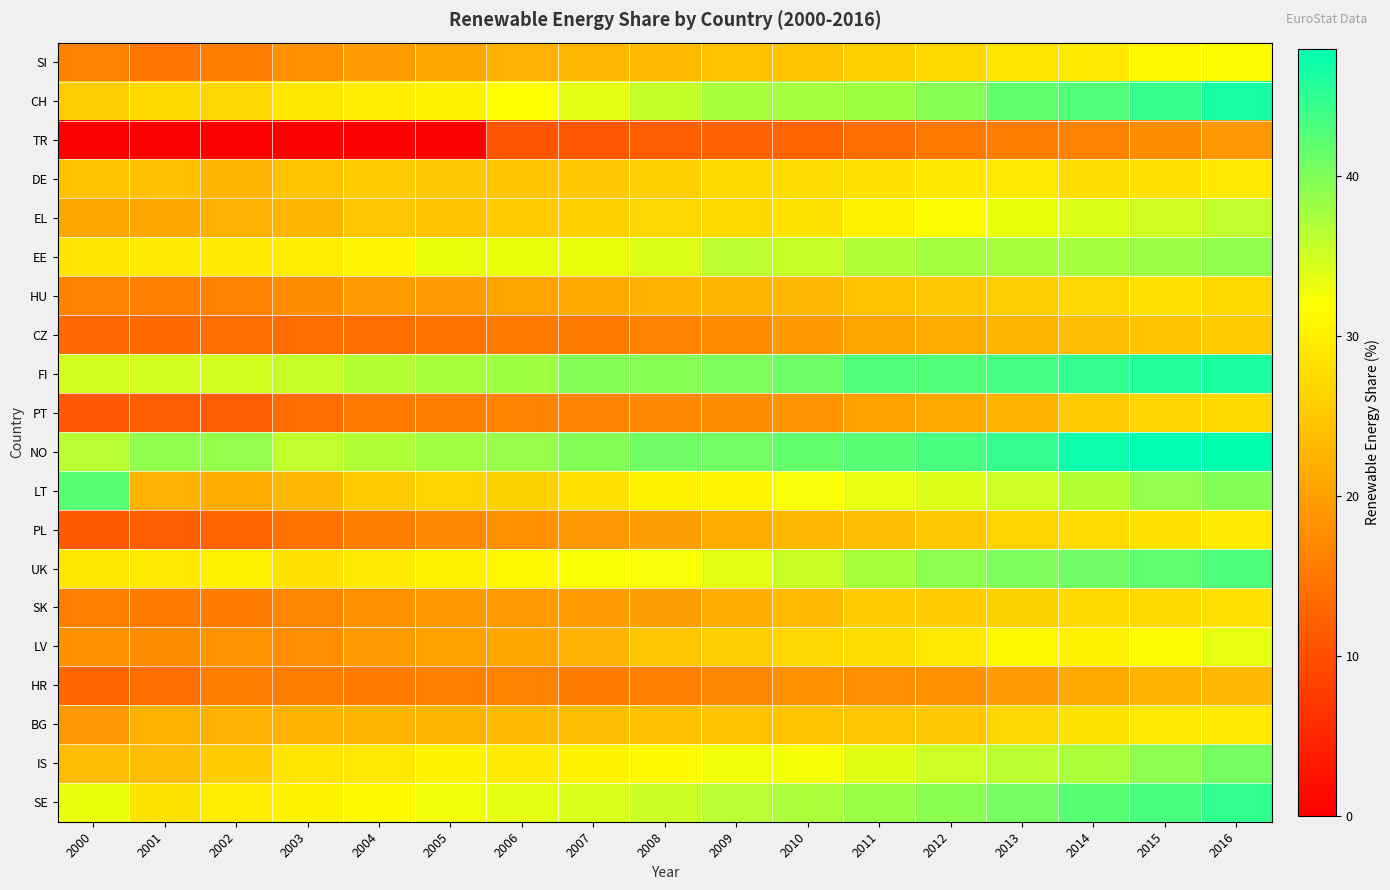

At which category does the chart reach its minimum across all series?

2000